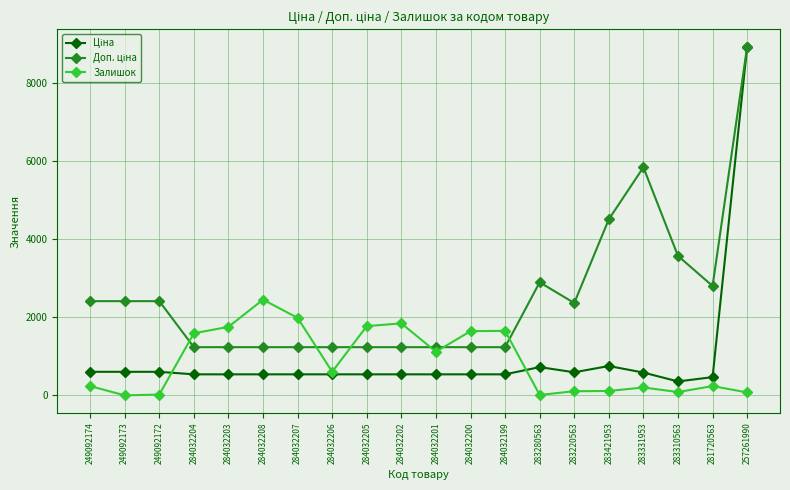

At which category is the sum across all series the highest?

257261990